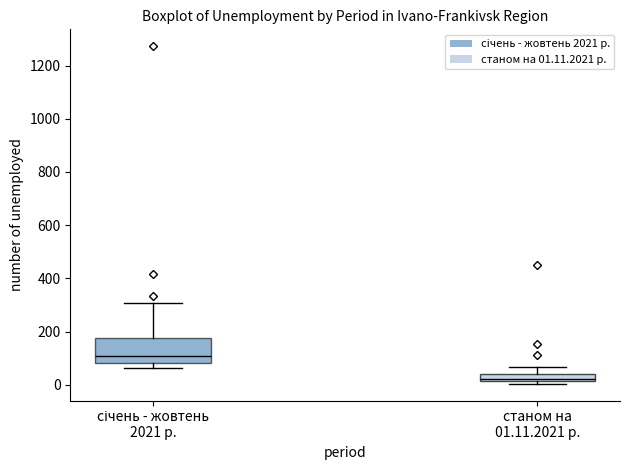

Which box has the highest median line?

січень - жовтень 2021 р.